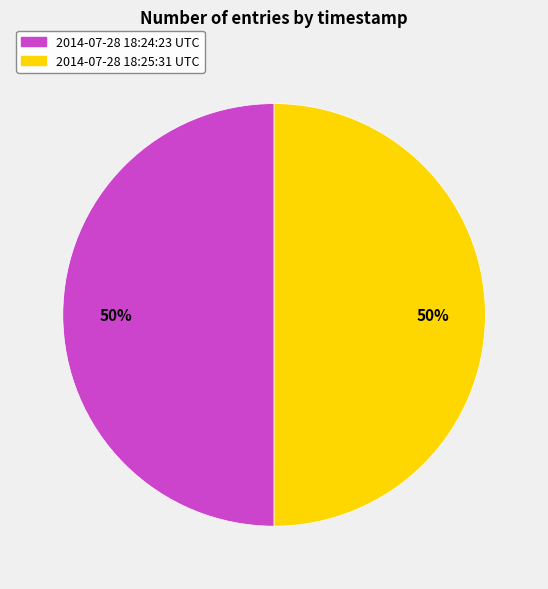

How many segments does this pie chart have?

2